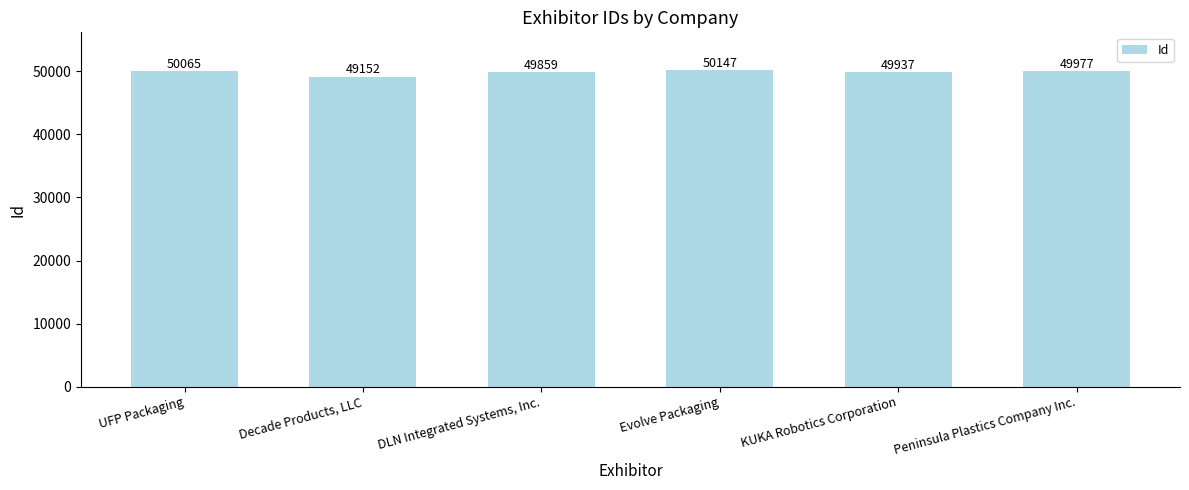

True or false: the data shows 27038 at Peninsula Plastics Company Inc..

False